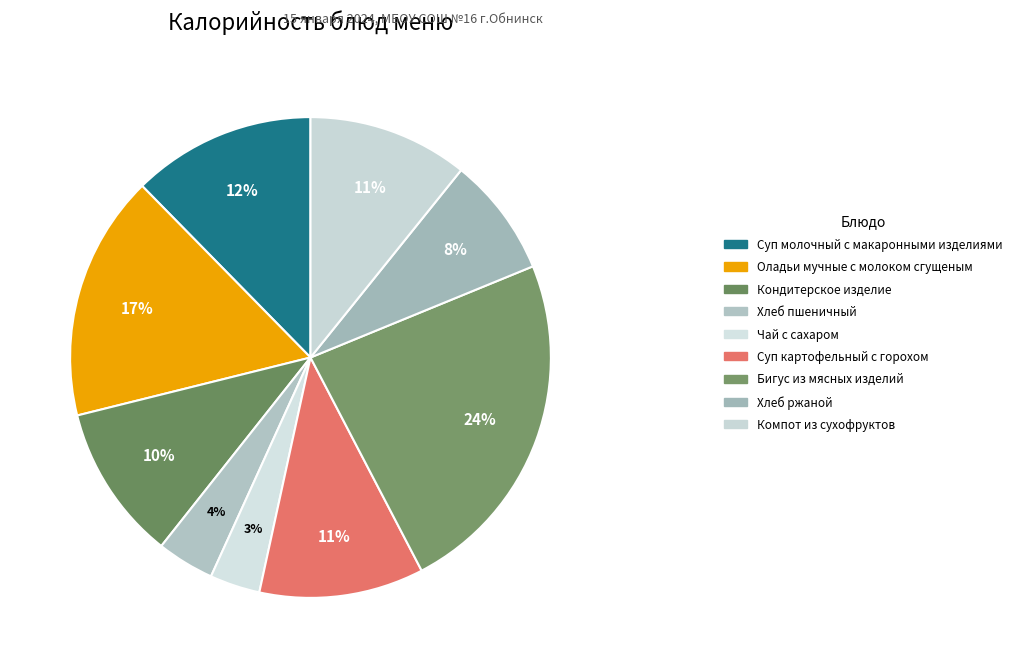

What percentage do Суп картофельный с горохом and Чай с сахаром together represent?

14.4%